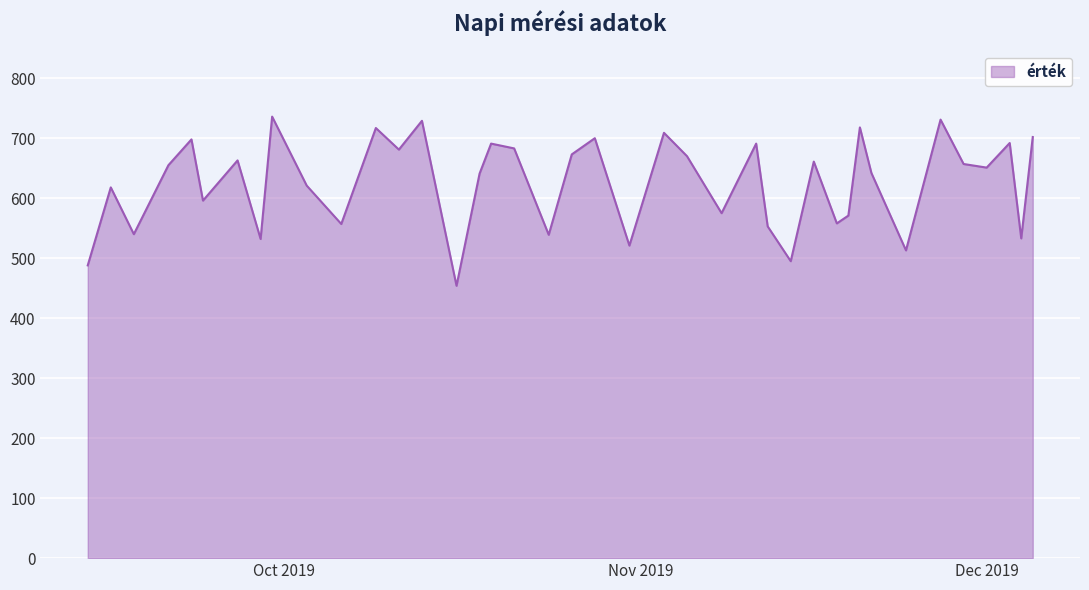

What is the maximum value shown in the chart?

736